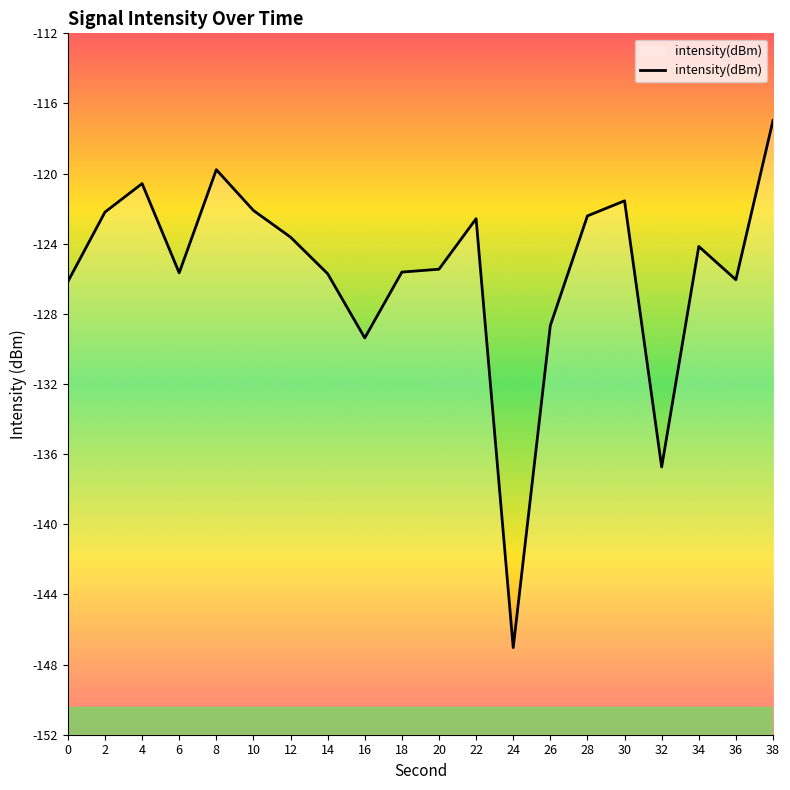

How many lines are shown in the chart?

1